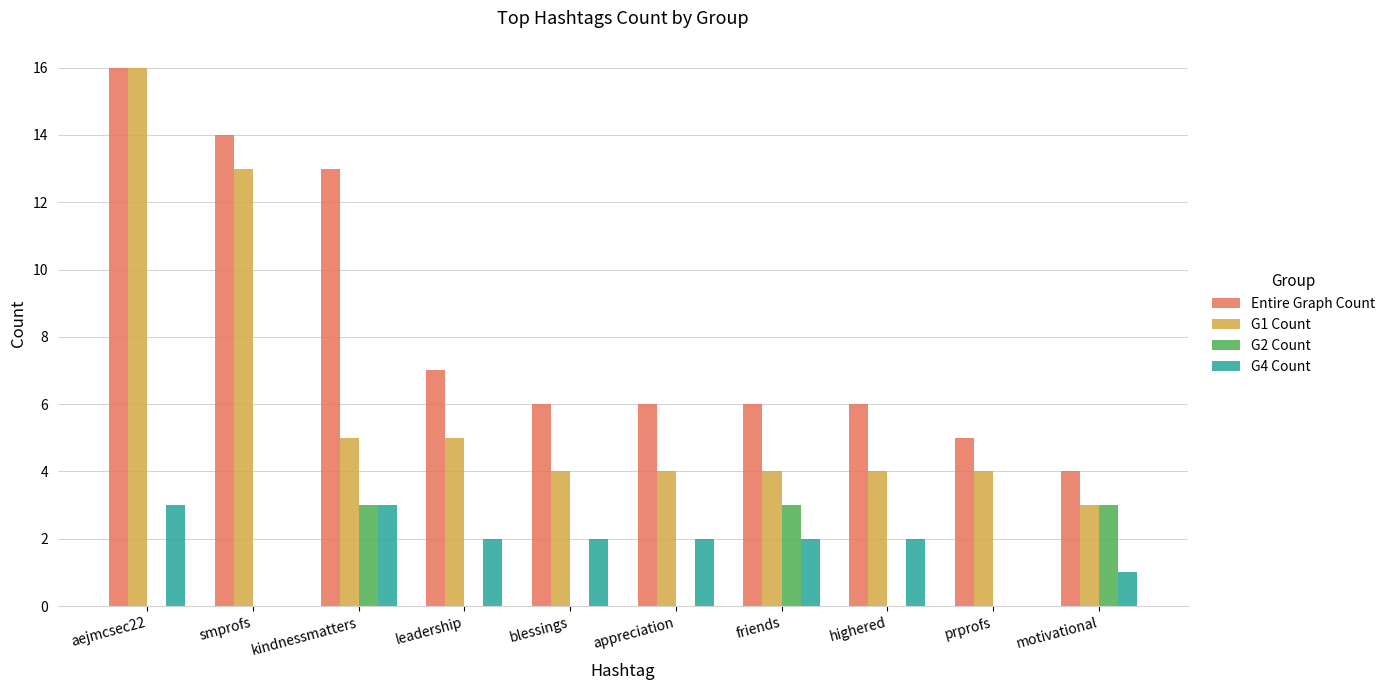

Reading left to right, what are all the values shown in this chart?

Entire Graph Count: aejmcsec22=16	smprofs=14	kindnessmatters=13	leadership=7	blessings=6	appreciation=6	friends=6	highered=6	prprofs=5	motivational=4
G1 Count: aejmcsec22=16	smprofs=13	kindnessmatters=5	leadership=5	blessings=4	appreciation=4	friends=4	highered=4	prprofs=4	motivational=3
G2 Count: aejmcsec22=0	smprofs=0	kindnessmatters=3	leadership=0	blessings=0	appreciation=0	friends=3	highered=0	prprofs=0	motivational=3
G4 Count: aejmcsec22=3	smprofs=0	kindnessmatters=3	leadership=2	blessings=2	appreciation=2	friends=2	highered=2	prprofs=0	motivational=1